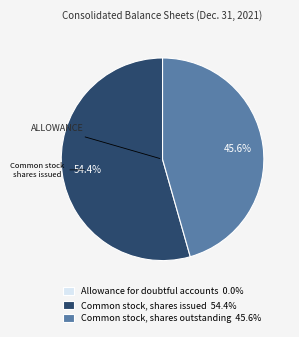

What percentage is NOT represented by Common stock, shares outstanding?

54.4%